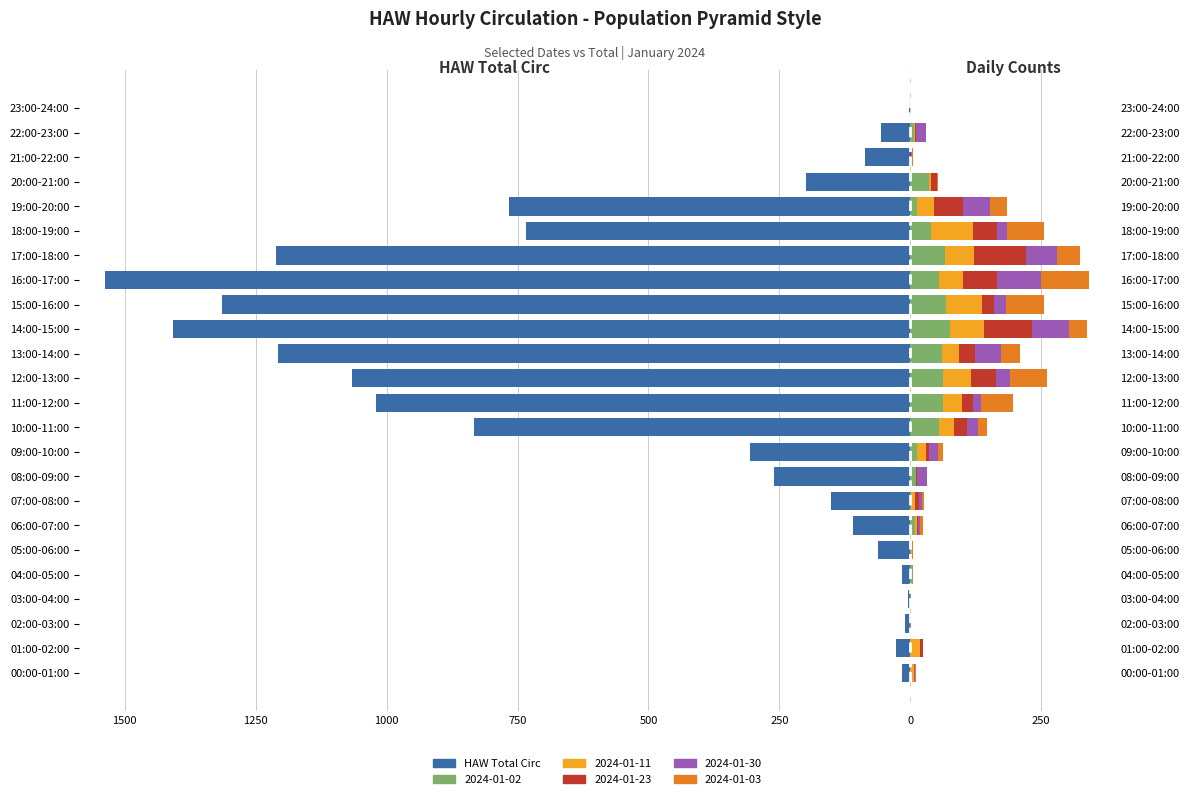

What is the difference between the values at 22:00-23:00 and 19:00-20:00?

711